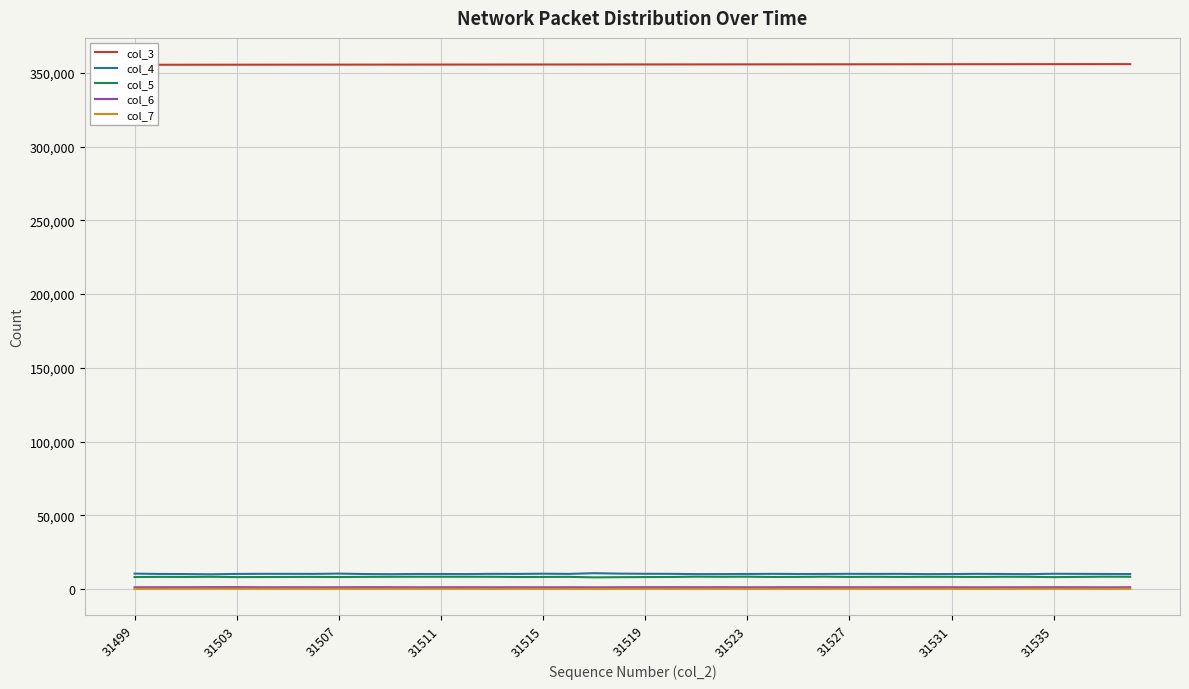

True or false: col_4 and col_7 intersect in this chart.

False